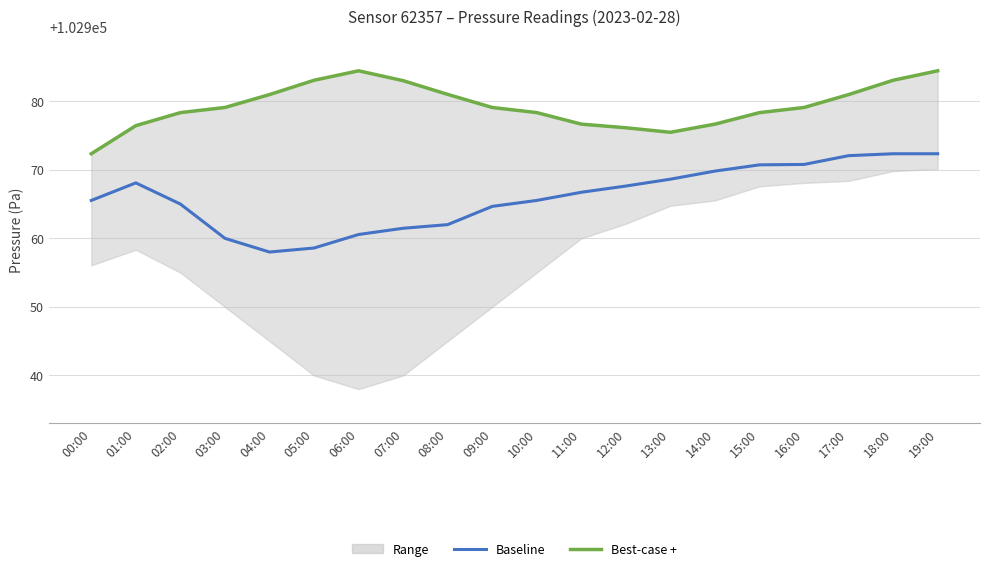

Is the value of Baseline at 13:00 greater than the value of Best-case + at 13:00?

No